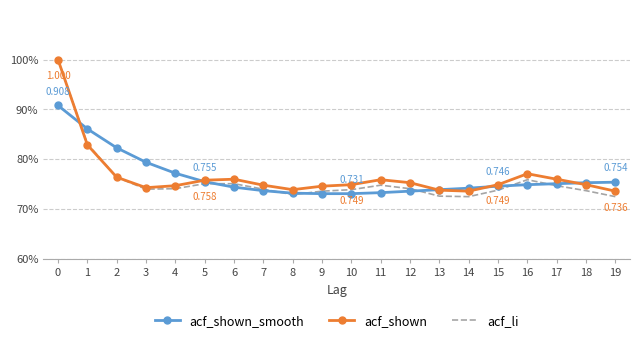

What are all the series names shown in the legend?

acf_shown_smooth, acf_shown, acf_li